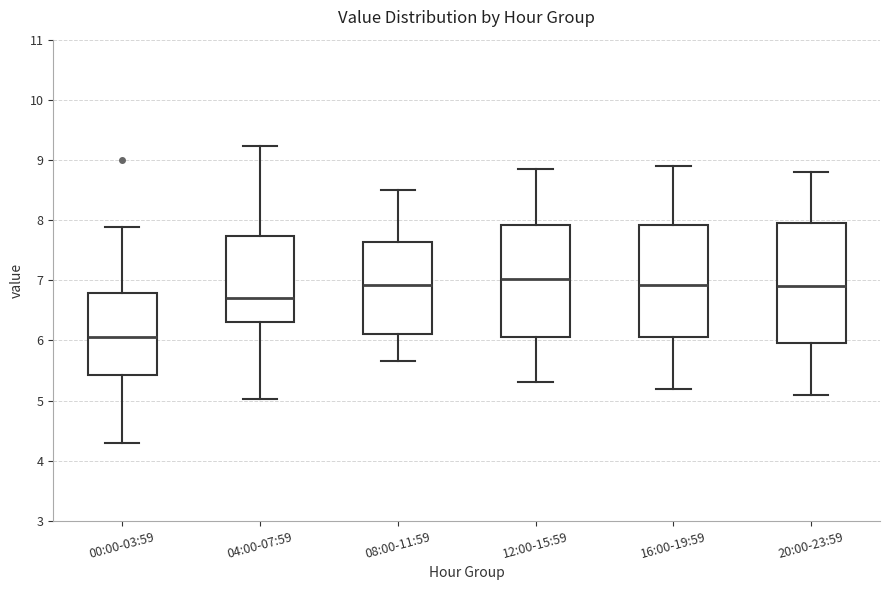

Reading left to right, transcribe this box plot: for each box, give where its median line is, the range the box spans, and where its two whiskers end, as read against the y-axis. The values are not printed on the chart, so give them approximately, as read against the axis.

00:00-03:59: median 6.1, box 5.4 to 6.8, whiskers 4.3 to 7.9
04:00-07:59: median 6.7, box 6.3 to 7.7, whiskers 5.0 to 9.2
08:00-11:59: median 6.9, box 6.1 to 7.6, whiskers 5.7 to 8.5
12:00-15:59: median 7.0, box 6.1 to 7.9, whiskers 5.3 to 8.9
16:00-19:59: median 6.9, box 6.1 to 7.9, whiskers 5.2 to 8.9
20:00-23:59: median 6.9, box 6.0 to 8.0, whiskers 5.1 to 8.8